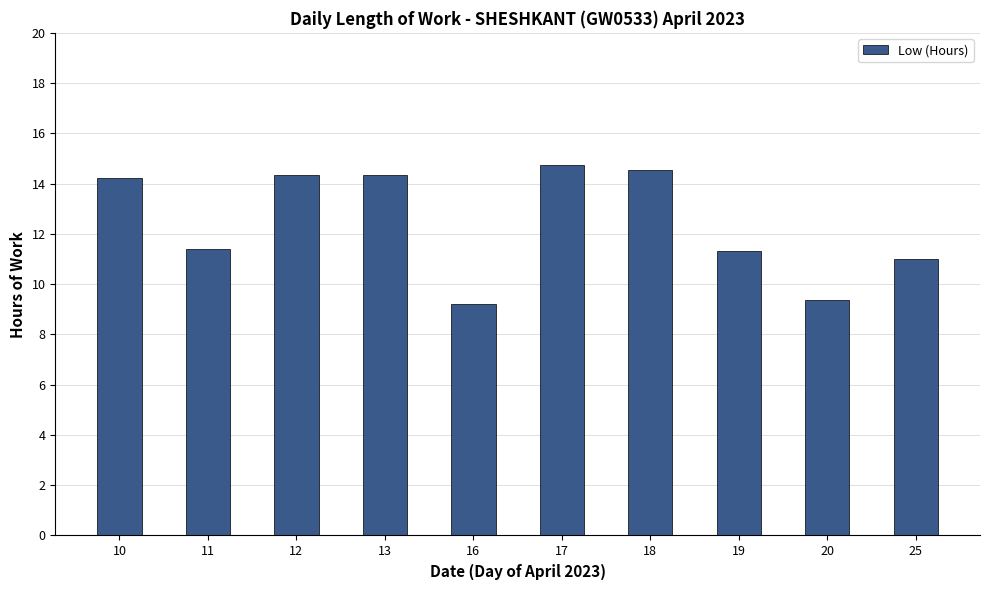

What is the change in value from 18 to 19?

-3.3